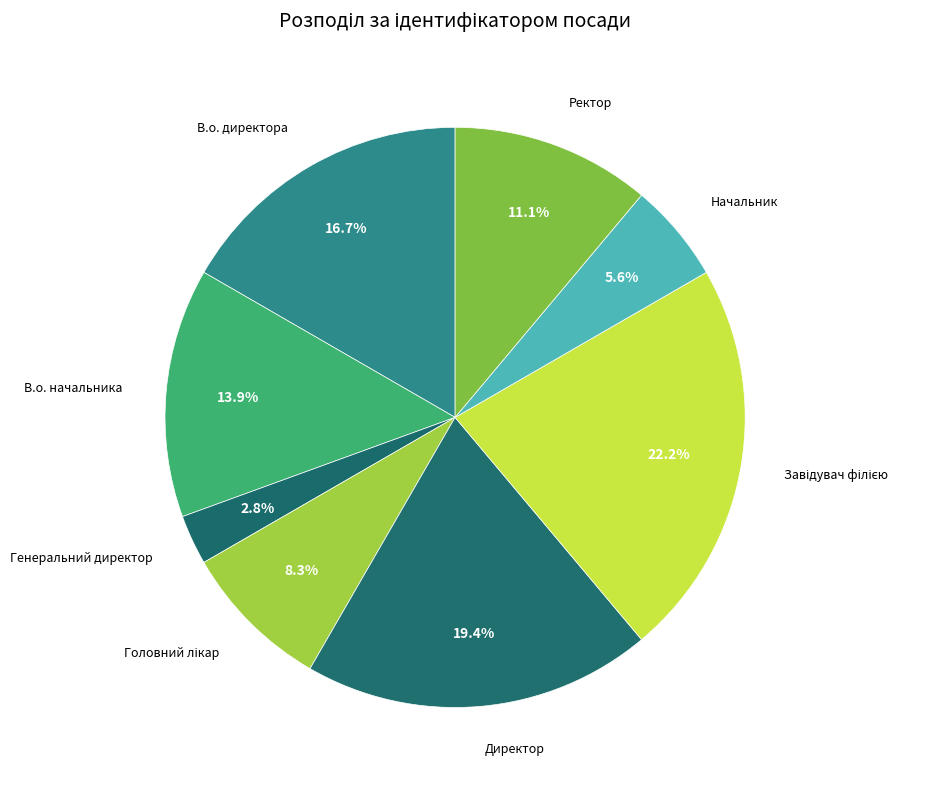

How many slices are in this pie chart?

8